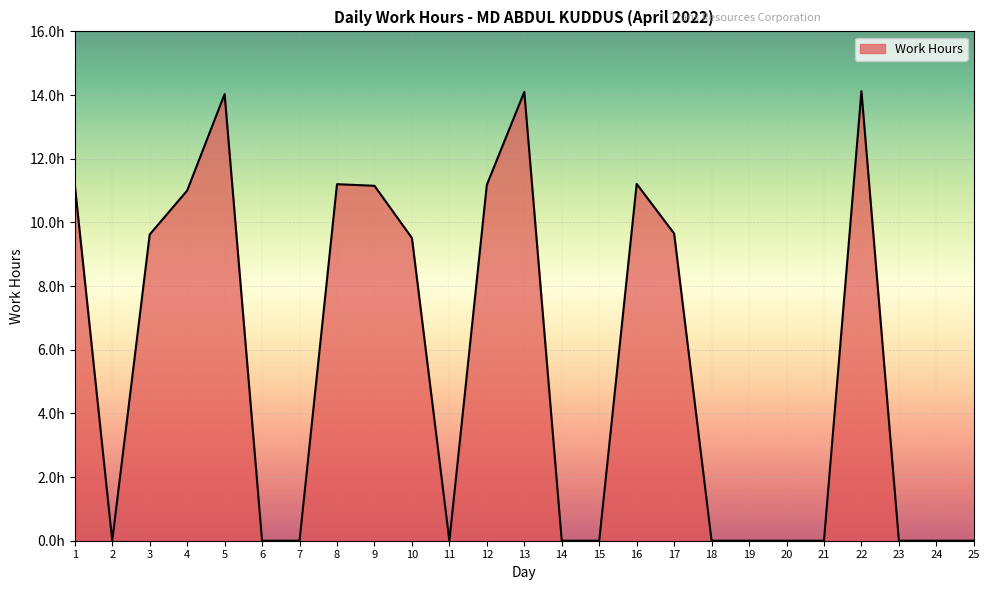

What is the difference between the values at 10 and 3?

0.1